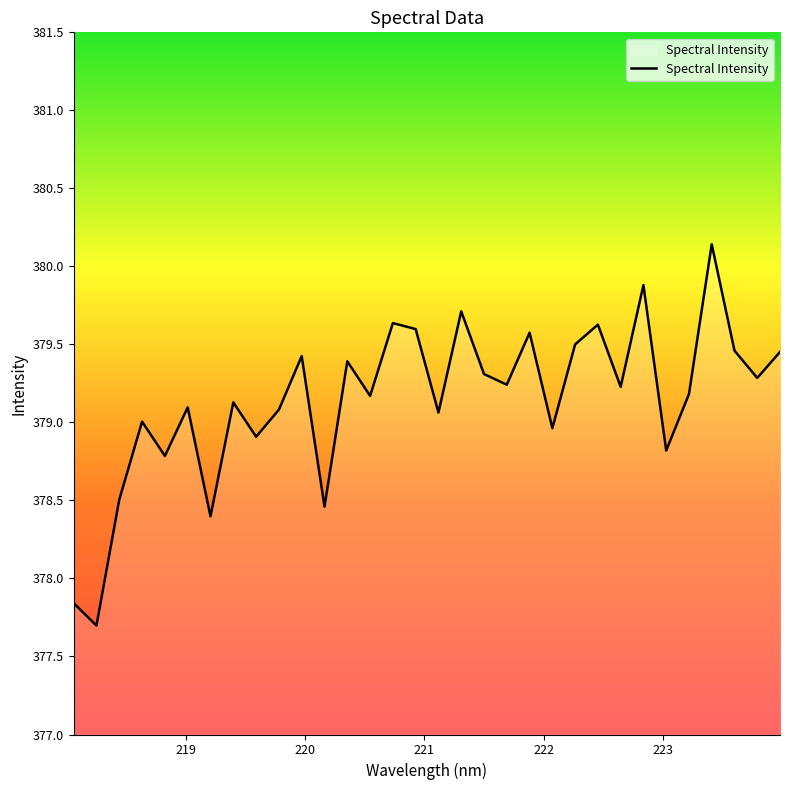

What is the maximum value shown in the chart?

380.1